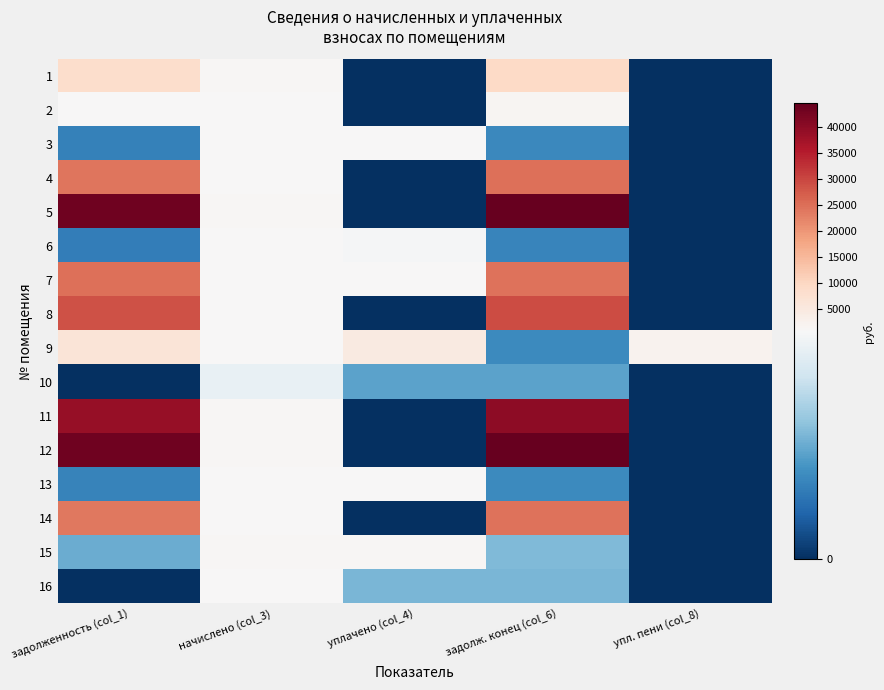

Reading left to right, what are all the values shown in this chart?

1: задолженность (col_1)=8227.2	начислено (col_3)=1046.0	уплачено (col_4)=0.0	задолж. конец (col_6)=9273.2	упл. пени (col_8)=0.0
2: задолженность (col_1)=952.0	начислено (col_3)=623.2	уплачено (col_4)=0.0	задолж. конец (col_6)=1598.7	упл. пени (col_8)=0.0
3: задолженность (col_1)=198.5	начислено (col_3)=656.2	уплачено (col_4)=635.9	задолж. конец (col_6)=218.7	упл. пени (col_8)=0.0
4: задолженность (col_1)=24231.2	начислено (col_3)=643.0	уплачено (col_4)=0.0	задолж. конец (col_6)=24874.2	упл. пени (col_8)=0.0
5: задолженность (col_1)=43411.2	начислено (col_3)=1034.9	уплачено (col_4)=0.0	задолж. конец (col_6)=44446.1	упл. пени (col_8)=0.0
6: задолженность (col_1)=191.1	начислено (col_3)=632.0	уплачено (col_4)=612.5	задолж. конец (col_6)=210.7	упл. пени (col_8)=0.0
7: задолженность (col_1)=24747.6	начислено (col_3)=651.8	уплачено (col_4)=950.0	задолж. конец (col_6)=24449.3	упл. пени (col_8)=0.0
8: задолженность (col_1)=28436.2	начислено (col_3)=645.2	уплачено (col_4)=0.0	задолж. конец (col_6)=29081.3	упл. пени (col_8)=0.0
9: задолженность (col_1)=6408.8	начислено (col_3)=676.0	уплачено (col_4)=4639.4	задолж. конец (col_6)=225.3	упл. пени (col_8)=2268.2
10: задолженность (col_1)=0.0	начислено (col_3)=569.6	уплачено (col_4)=284.8	задолж. конец (col_6)=284.8	упл. пени (col_8)=0.0
11: задолженность (col_1)=38939.1	начислено (col_3)=1030.5	уплачено (col_4)=0.0	задолж. конец (col_6)=39969.7	упл. пени (col_8)=0.0
12: задолженность (col_1)=43188.8	начислено (col_3)=979.9	уплачено (col_4)=0.0	задолж. конец (col_6)=44168.7	упл. пени (col_8)=0.0
13: задолженность (col_1)=203.1	начислено (col_3)=671.6	уплачено (col_4)=650.9	задолж. конец (col_6)=223.9	упл. пени (col_8)=0.0
14: задолженность (col_1)=23749.7	начислено (col_3)=623.2	уплачено (col_4)=0.0	задолж. конец (col_6)=24372.9	упл. пени (col_8)=0.0
15: задолженность (col_1)=311.0	начислено (col_3)=1028.3	уплачено (col_4)=996.6	задолж. конец (col_6)=342.8	упл. пени (col_8)=0.0
16: задолженность (col_1)=0.0	начислено (col_3)=671.0	уплачено (col_4)=335.5	задолж. конец (col_6)=335.5	упл. пени (col_8)=0.0